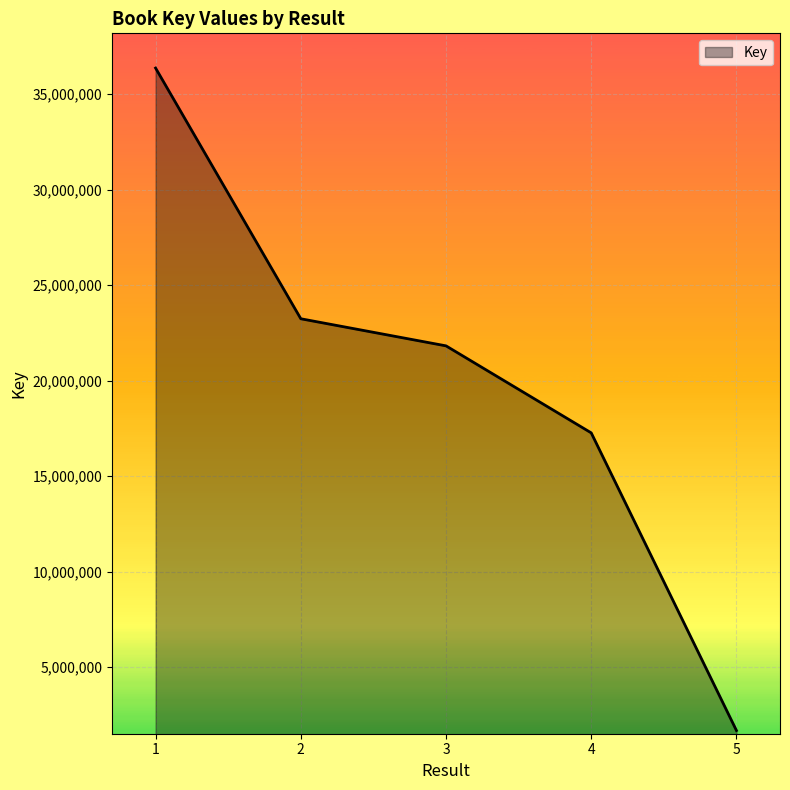

What is the difference between the values at 1 and 4?

19101022